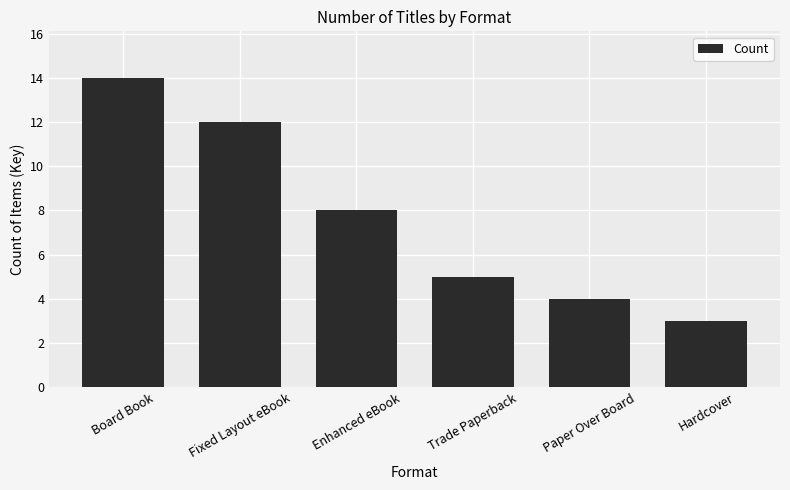

How many categories are shown in the chart?

6